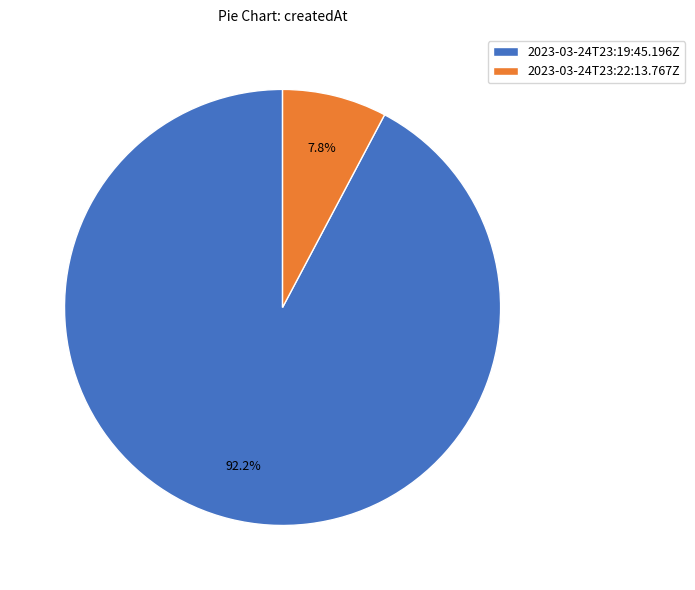

The 2023-03-24T23:19:45.196Z slice represents 92% of the pie. True or false?

True